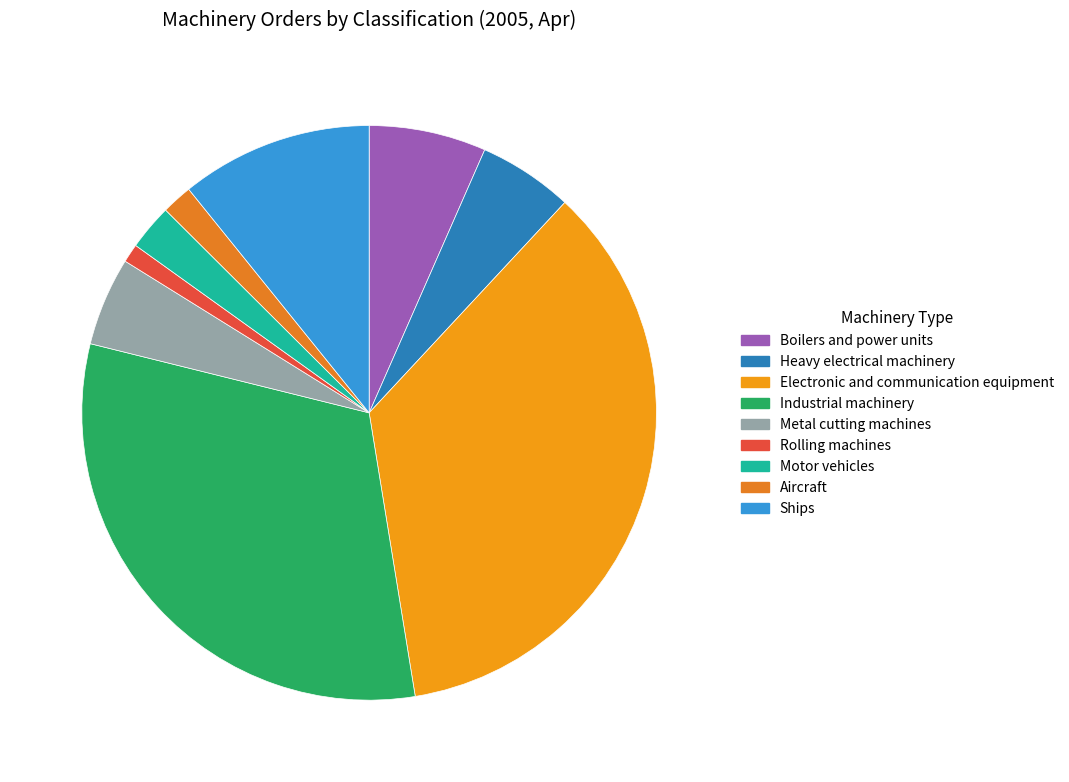

How many segments does this pie chart have?

9